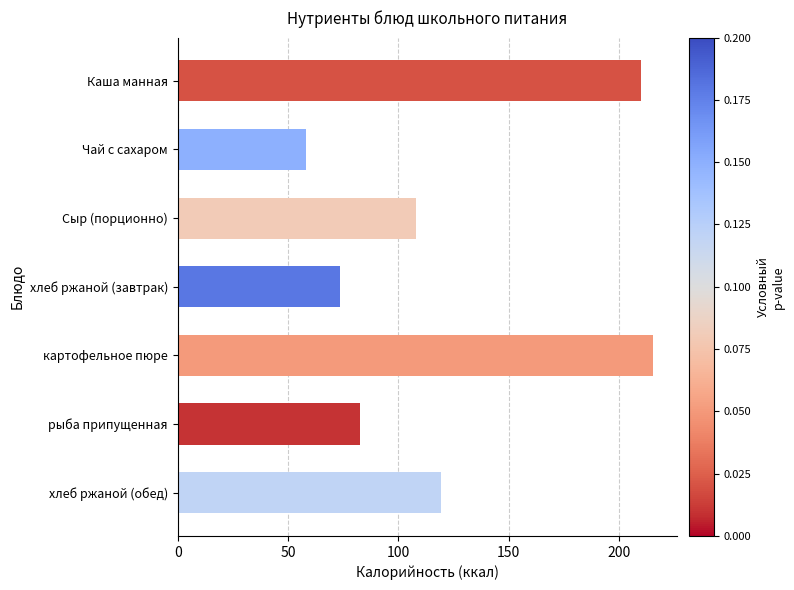

The chart shows a value of 58.0 at Чай с сахаром. True or false?

True